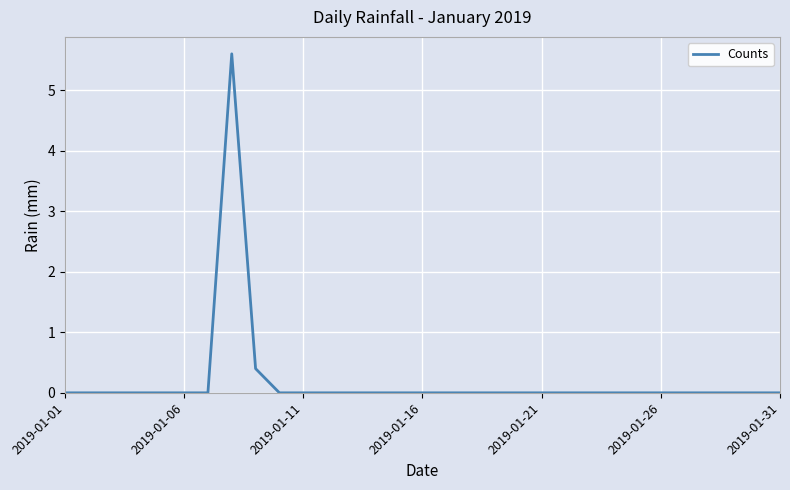

Reading right to left, what are all the values shown in this chart?

0.0	0.0	0.0	0.0	0.0	0.0	0.0	0.0	0.0	0.0	0.0	0.0	0.0	0.0	0.0	0.0	0.0	0.0	0.0	0.0	0.0	0.0	0.4	5.6	0.0	0.0	0.0	0.0	0.0	0.0	0.0